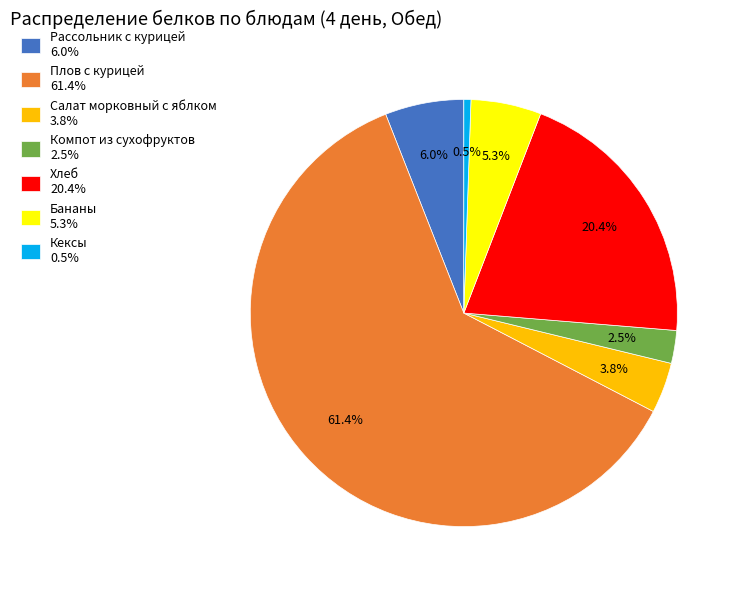

What percentage do Бананы 5.3% and Компот из сухофруктов 2.5% together represent?

7.8%